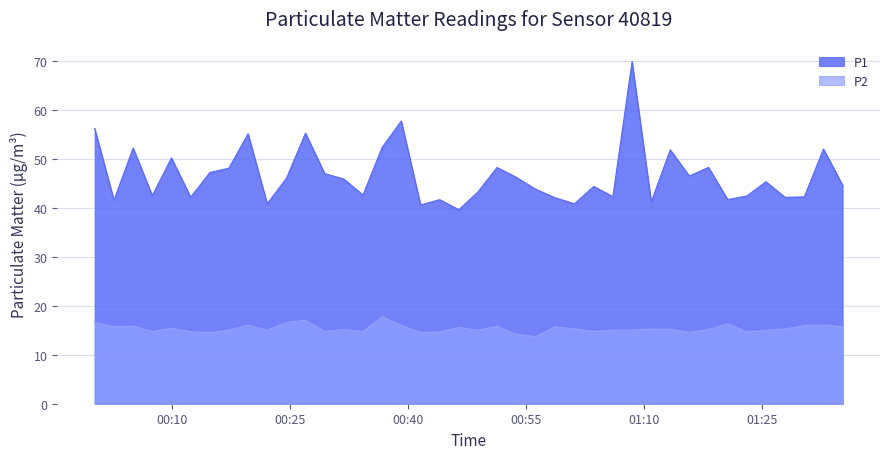

At which category is the sum across all series the highest?

2024-01-11T01:08:29